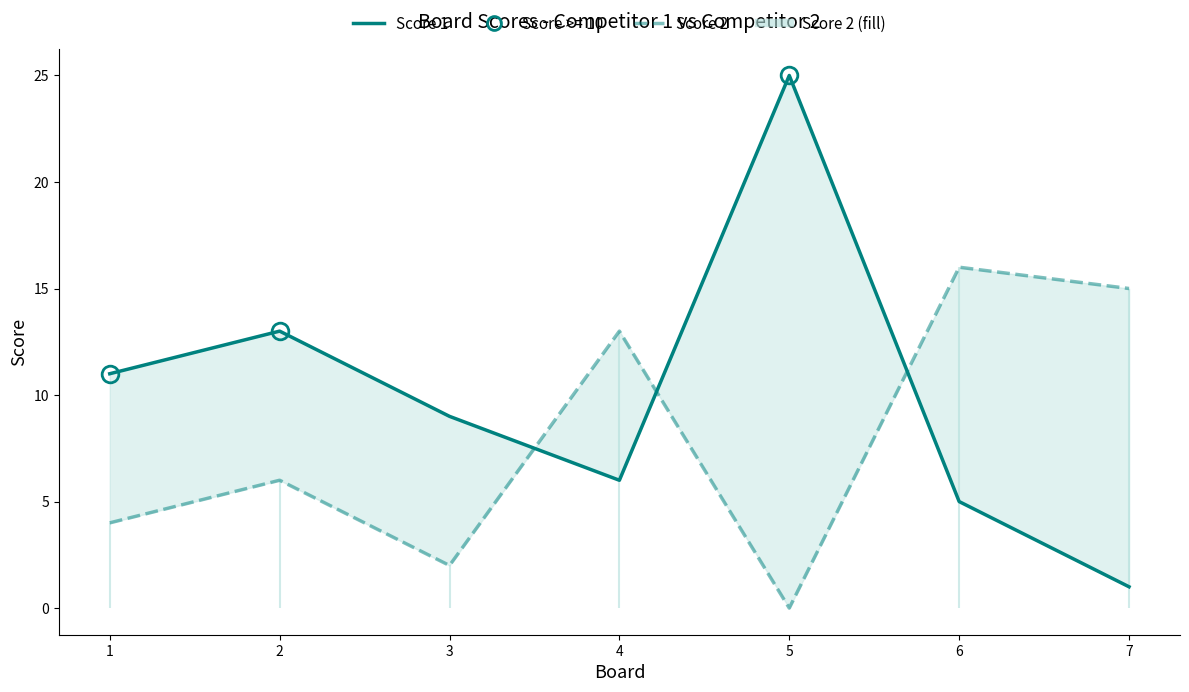

At which category does Score 2 reach its first local valley?

3